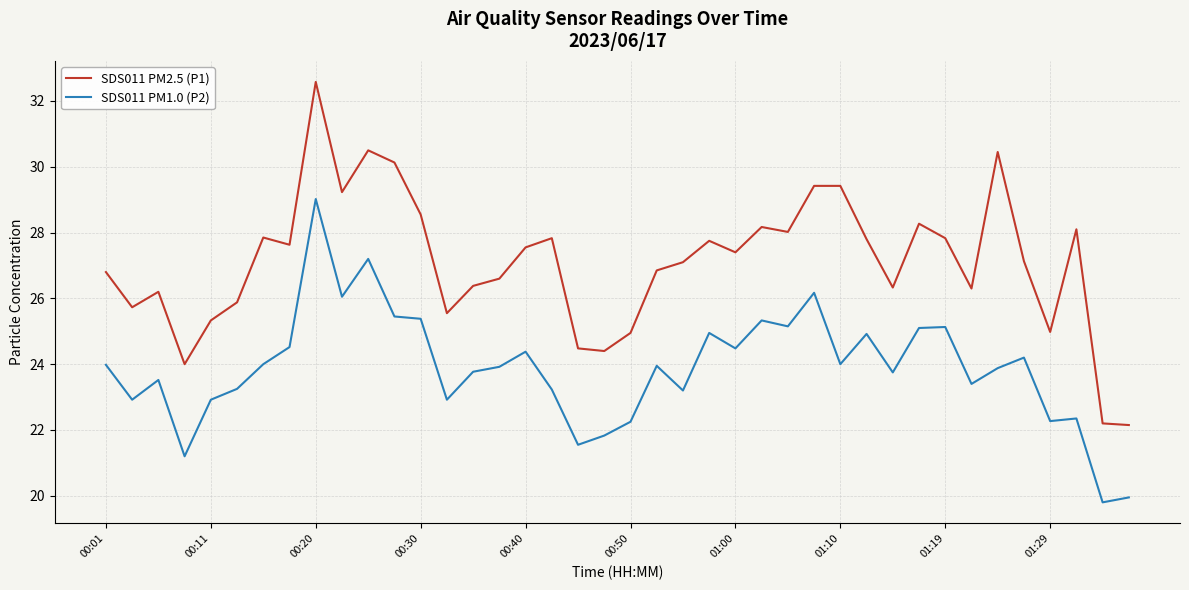

What are all the series names shown in the legend?

SDS011 PM2.5 (P1), SDS011 PM1.0 (P2)